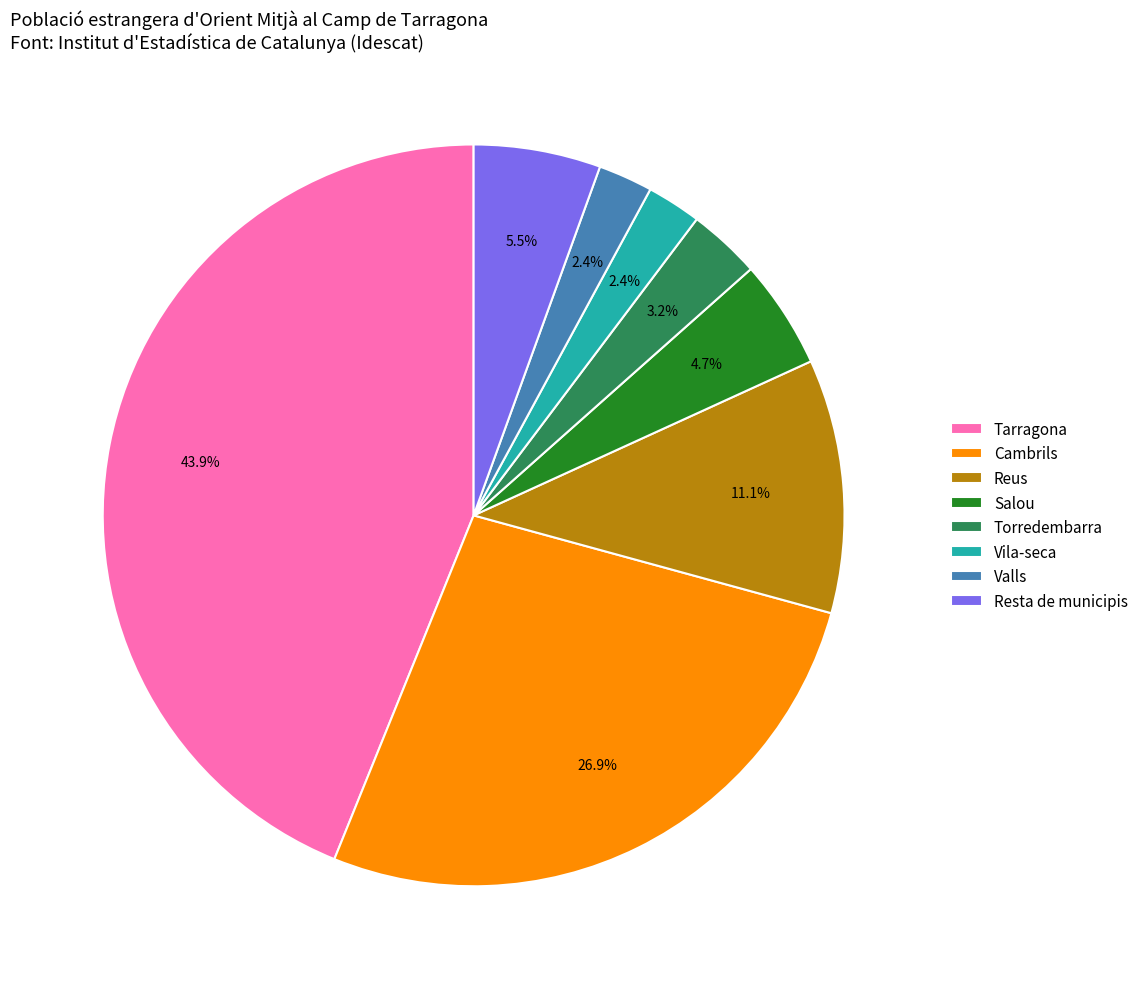

To the nearest percent, what portion does Cambrils represent?

27%